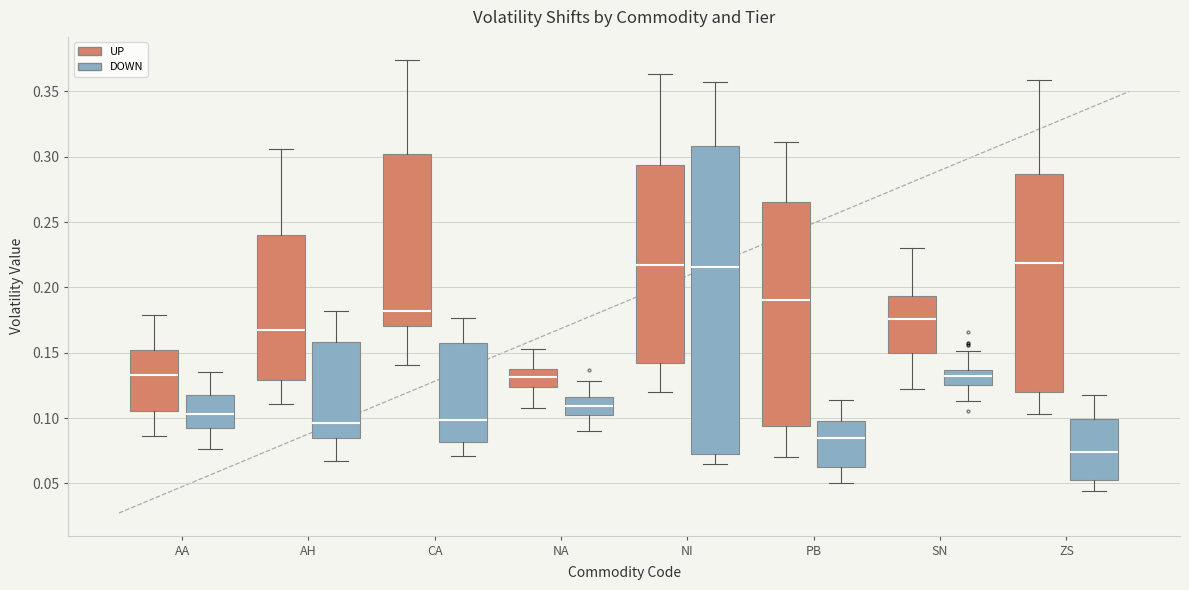

Reading left to right, read every box against the y-axis: the position of its median line, the range the box covers, and the ends of its whiskers. The values are not printed on the chart, so give them approximately, as read against the axis.

AA (UP): median 0.135, box 0.105 to 0.150, whiskers 0.085 to 0.180
AA (DOWN): median 0.105, box 0.090 to 0.115, whiskers 0.075 to 0.135
AH (UP): median 0.170, box 0.130 to 0.240, whiskers 0.110 to 0.305
AH (DOWN): median 0.095, box 0.085 to 0.160, whiskers 0.065 to 0.180
CA (UP): median 0.180, box 0.170 to 0.300, whiskers 0.140 to 0.375
CA (DOWN): median 0.100, box 0.080 to 0.155, whiskers 0.070 to 0.175
NA (UP): median 0.130, box 0.125 to 0.140, whiskers 0.110 to 0.155
NA (DOWN): median 0.110, box 0.105 to 0.115, whiskers 0.090 to 0.130
NI (UP): median 0.215, box 0.140 to 0.295, whiskers 0.120 to 0.365
NI (DOWN): median 0.215, box 0.075 to 0.310, whiskers 0.065 to 0.355
PB (UP): median 0.190, box 0.095 to 0.265, whiskers 0.070 to 0.310
PB (DOWN): median 0.085, box 0.065 to 0.095, whiskers 0.050 to 0.115
SN (UP): median 0.175, box 0.150 to 0.195, whiskers 0.120 to 0.230
SN (DOWN): median 0.130, box 0.125 to 0.135, whiskers 0.115 to 0.150
ZS (UP): median 0.220, box 0.120 to 0.285, whiskers 0.105 to 0.360
ZS (DOWN): median 0.075, box 0.055 to 0.100, whiskers 0.045 to 0.115